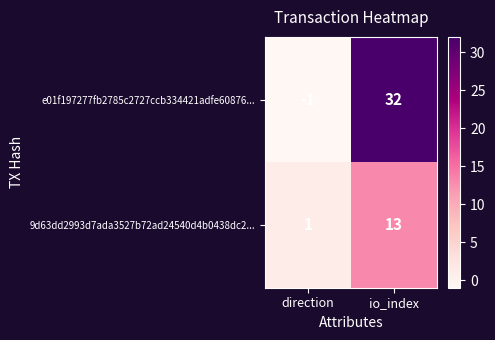

What is the difference between the highest and lowest values at io_index?

19